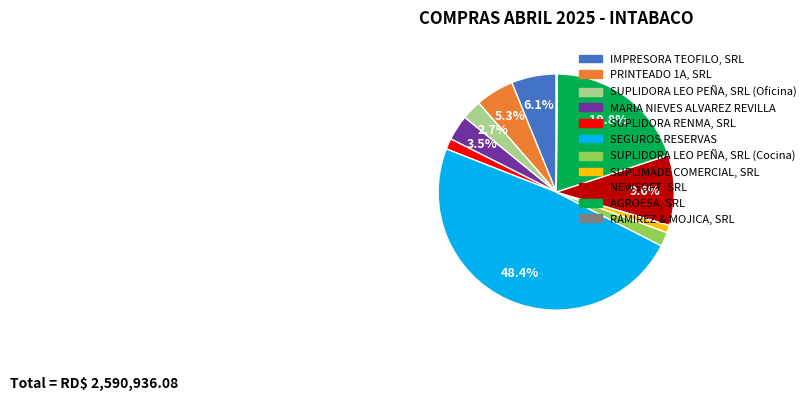

What percentage is NOT represented by SUPLIDORA LEO PEÑA, SRL (Oficina)?

97.3%